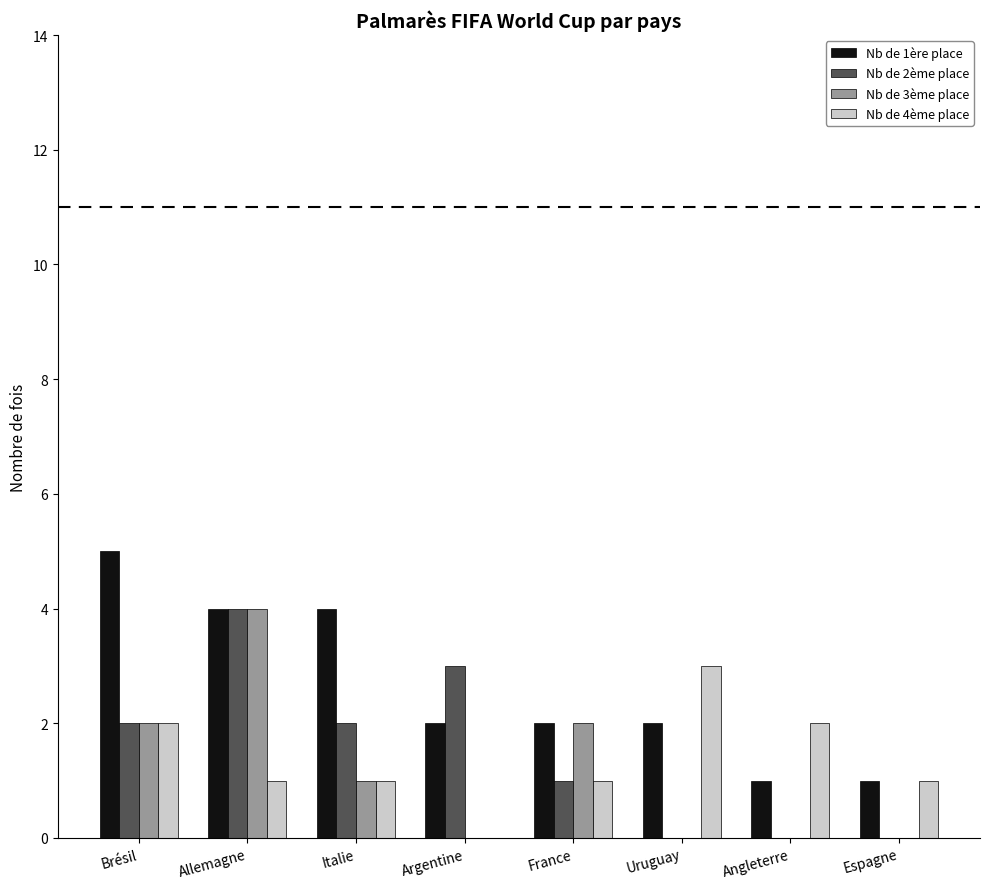

The value of Nb de 1ère place at Italie is 4. True or false?

True